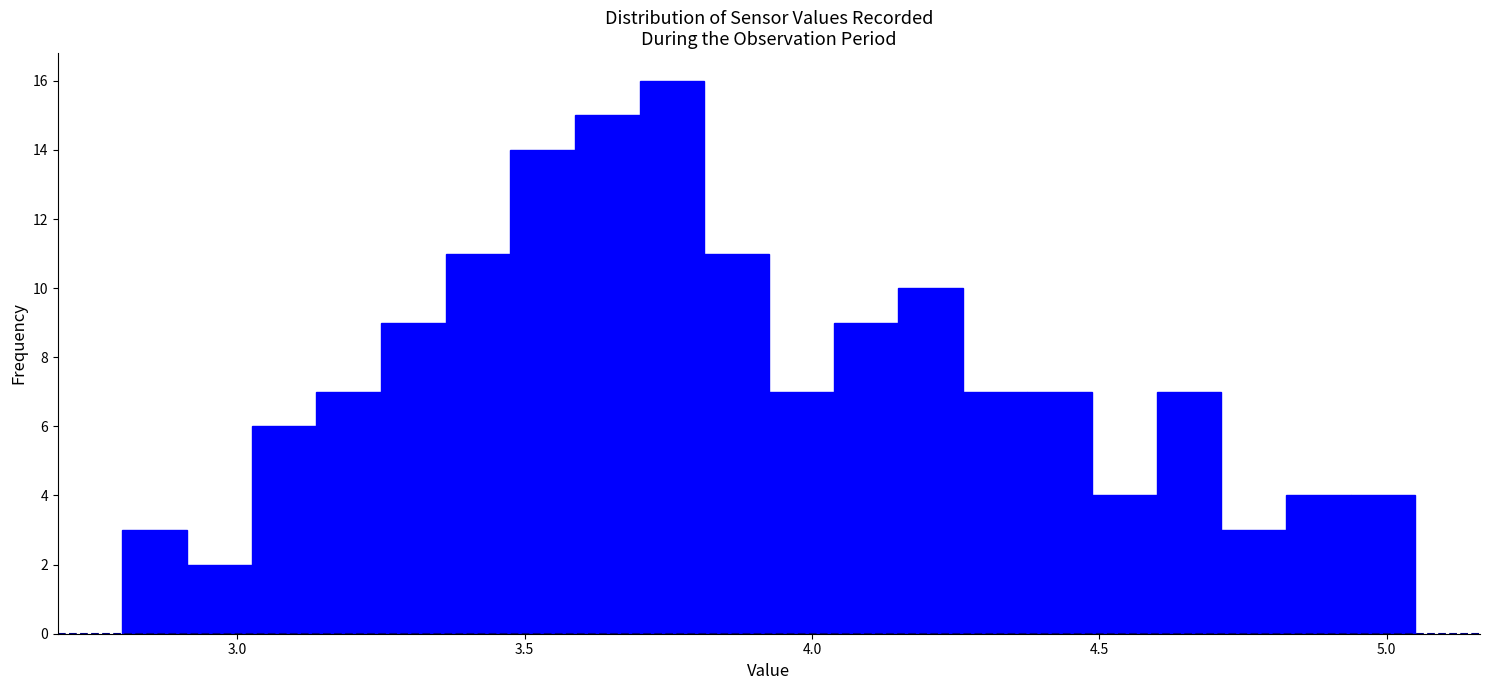

Around what value on the x-axis is the tallest bar? Give the approximate position of its centre, as read against the axis.

3.75